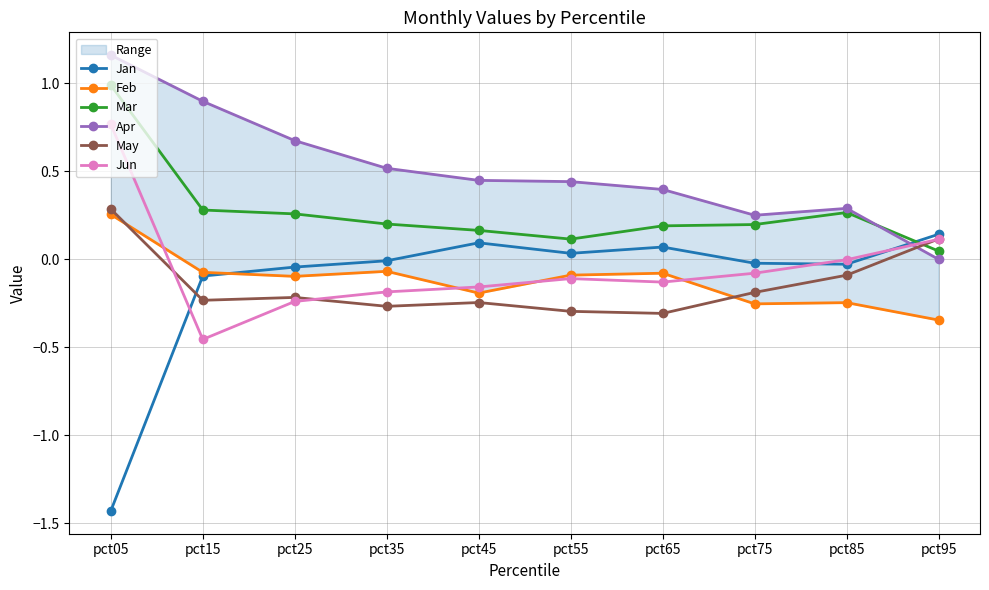

Between which two adjacent categories do Jun and May first intersect?

pct05 and pct15